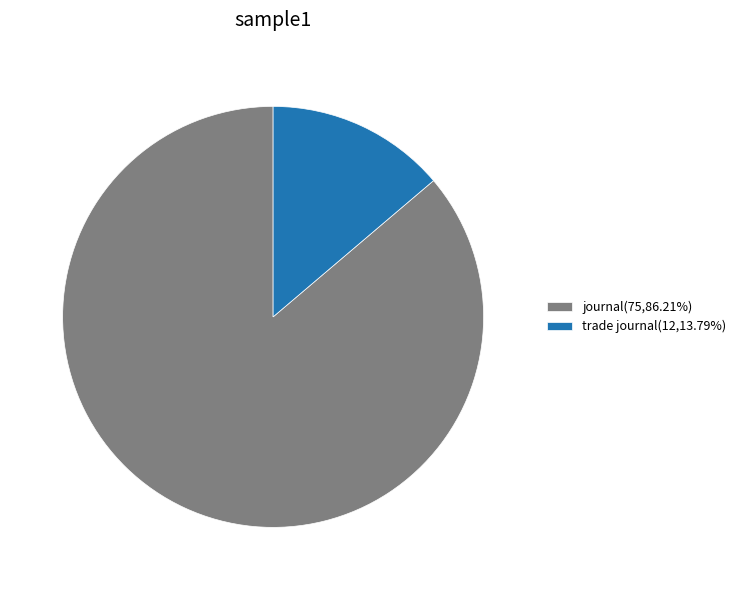

Combined, do trade journal(12,13.79%) and journal(75,86.21%) account for over 50%?

Yes